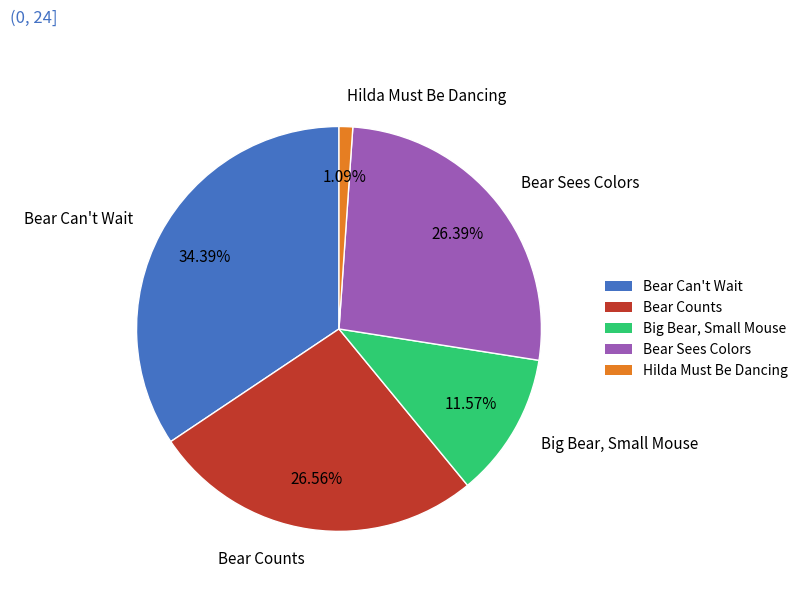

Count the number of slices in the pie.

5